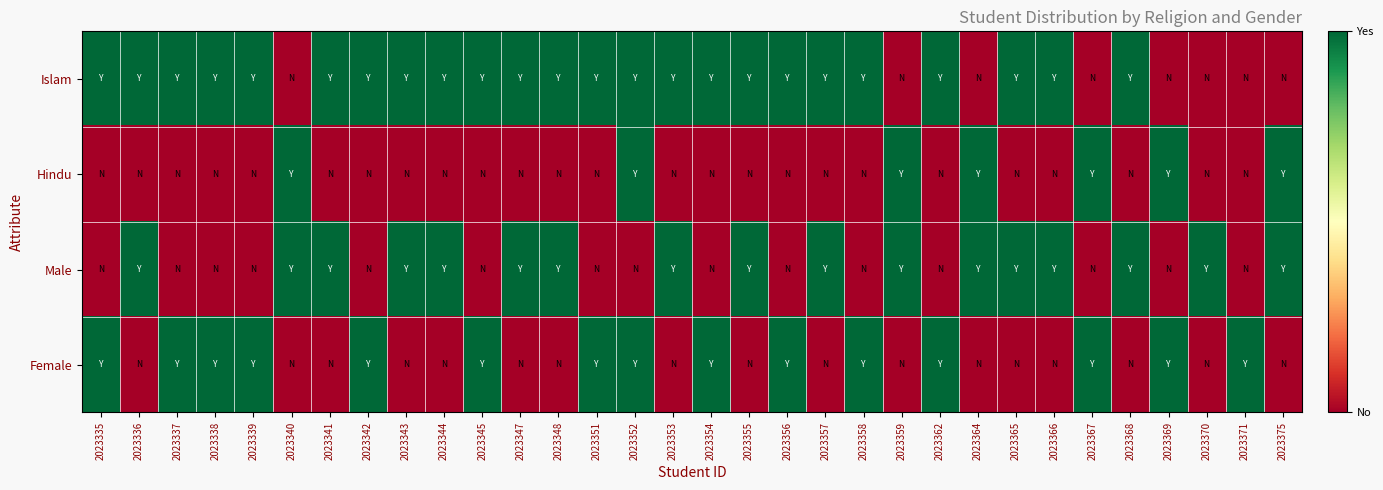

Which series has the largest total across all categories?

Islam